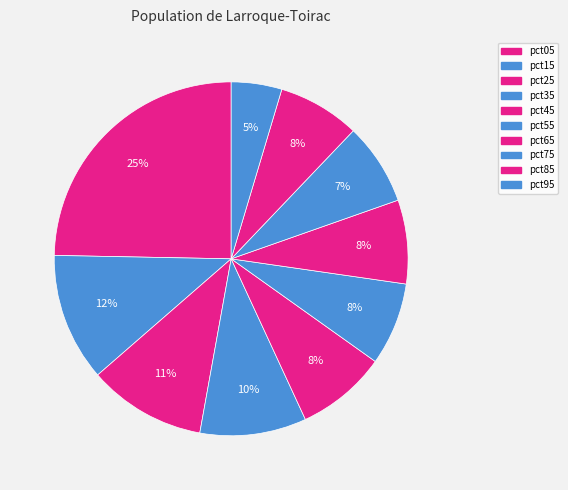

Which category has the smallest portion of the pie?

pct95